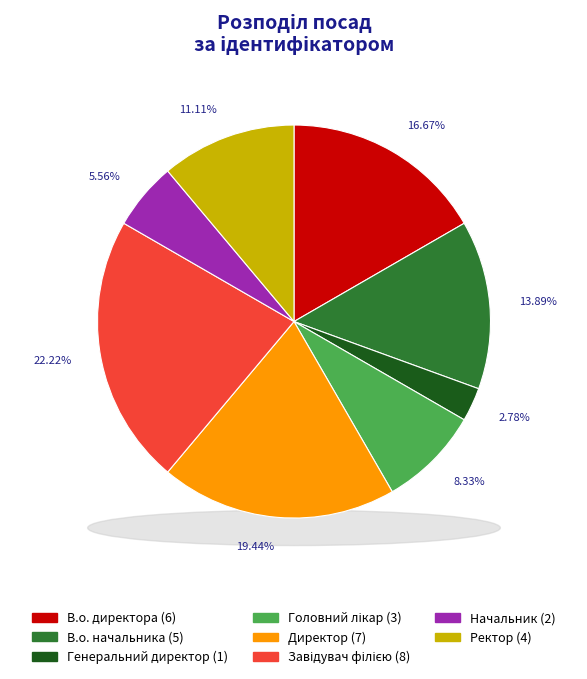

To the nearest percent, what percentage of the pie is Головний лікар?

8%